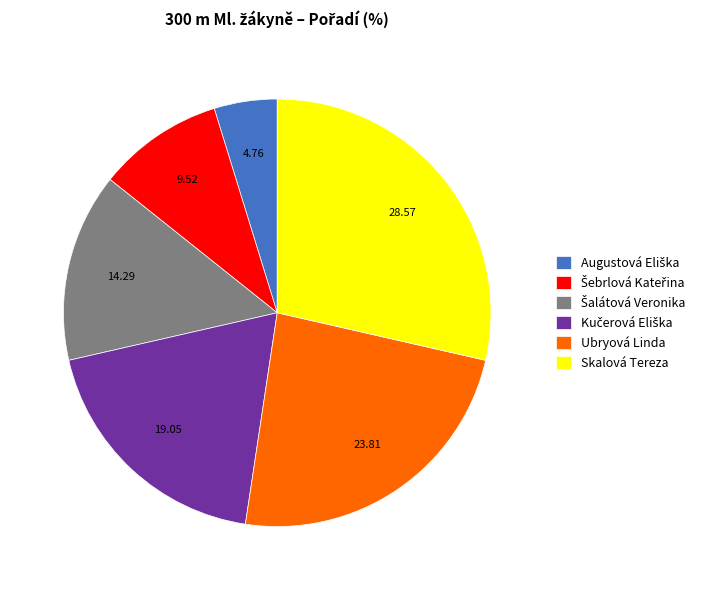

What is the largest slice in the pie chart?

Skalová Tereza